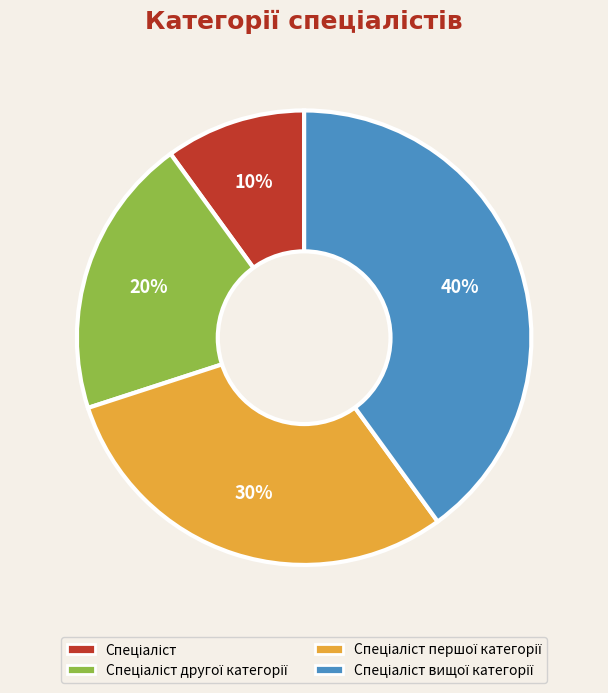

To the nearest percent, what is the difference between the largest and smallest slice percentages?

30%